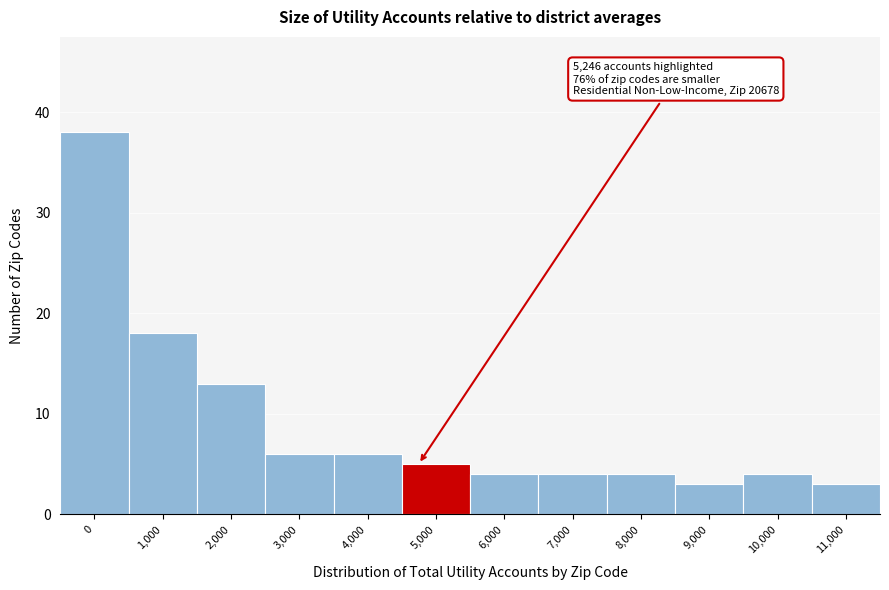

Reading right to left, what are all the values shown in this chart?

3	4	3	4	4	4	5	6	6	13	18	38